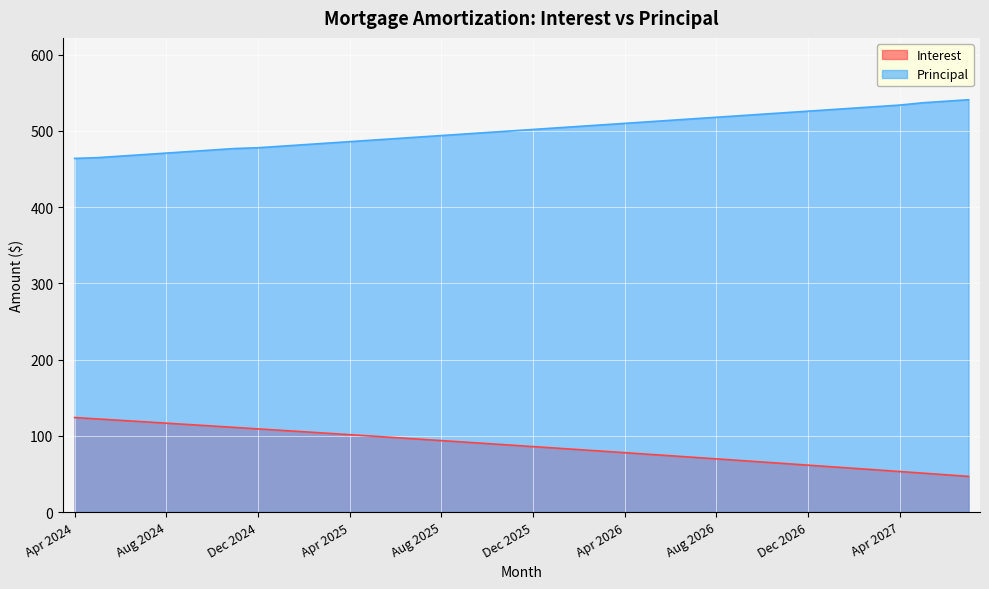

How many data points in Interest are less than 87?

20